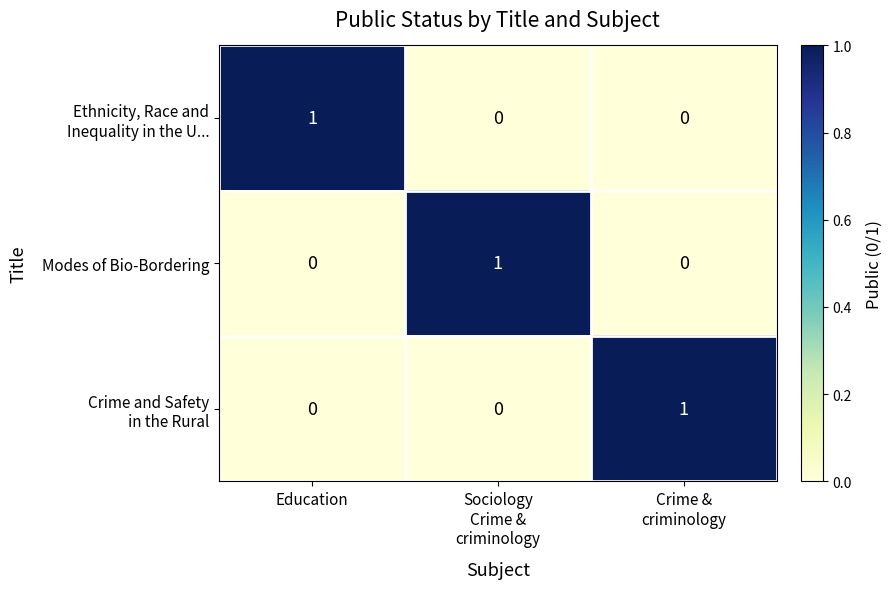

At how many categories does at least one series exceed 0?

3